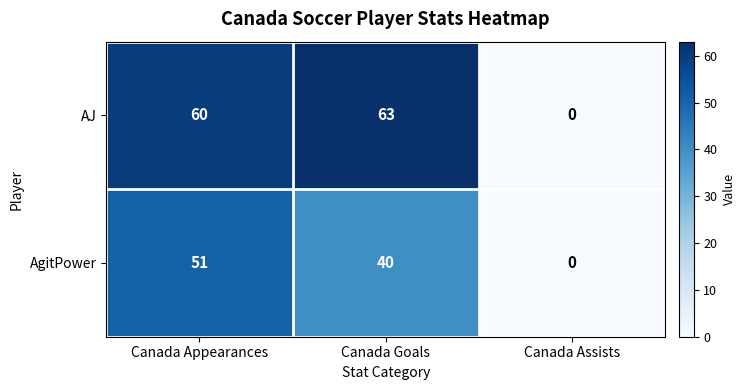

Where does the AgitPower series first go above 40?

Canada Appearances